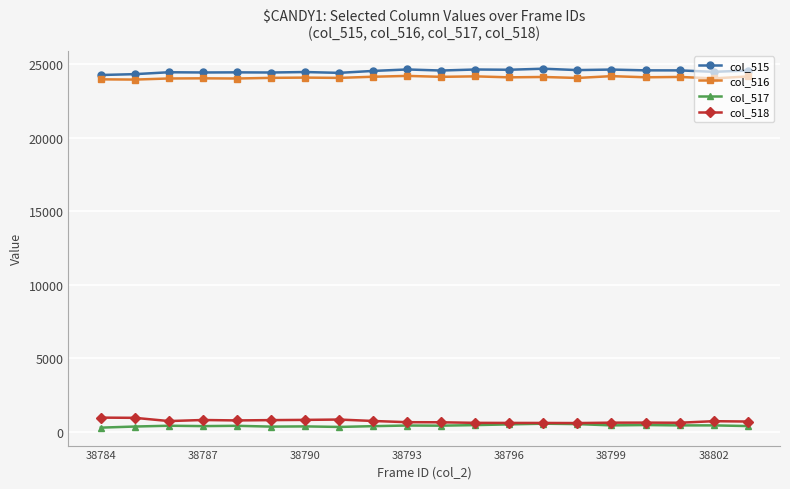

True or false: col_518 has more than 0 points higher than both neighbors.

True